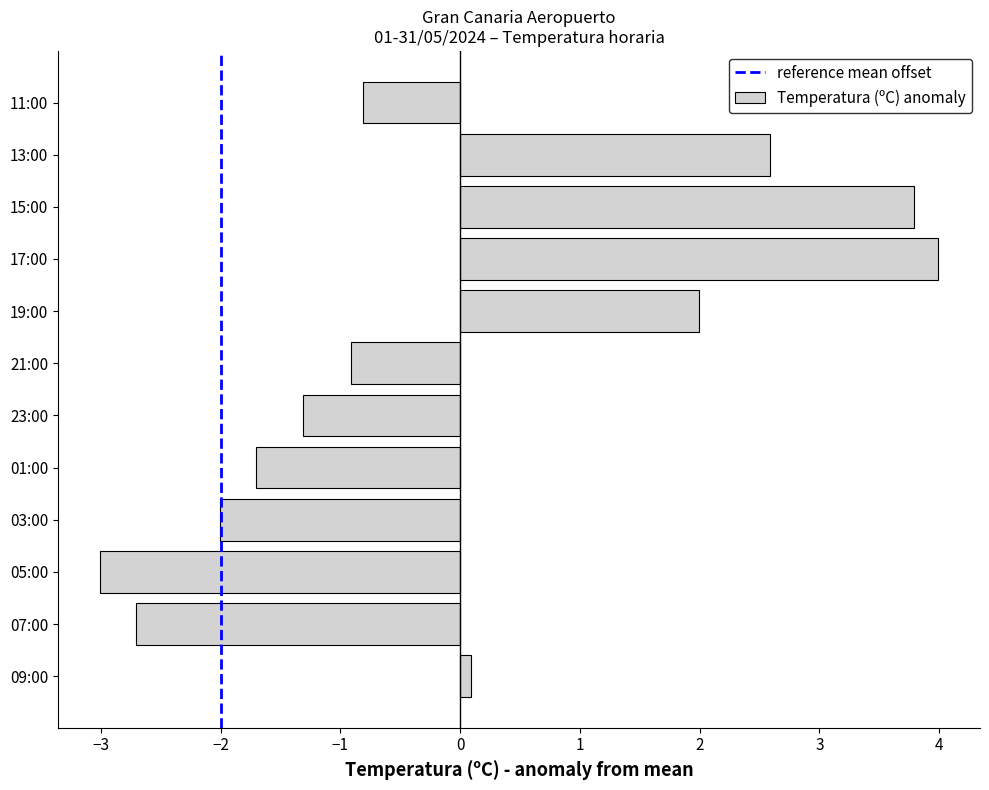

Where is the data nearest to the value 0?

09:00